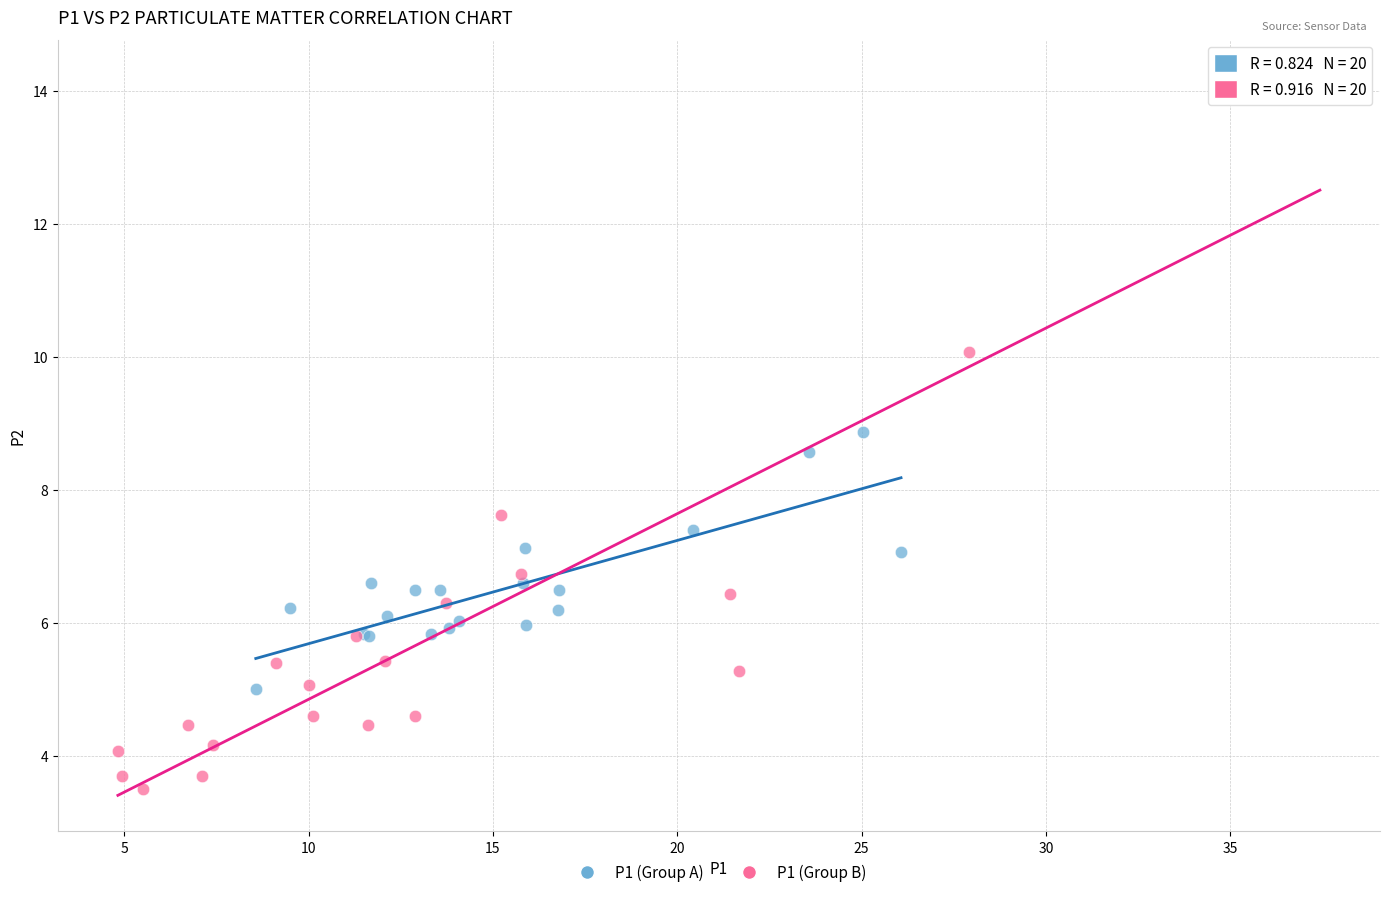

Which series has the largest Y range (max minus min)?

P1 (Group B)